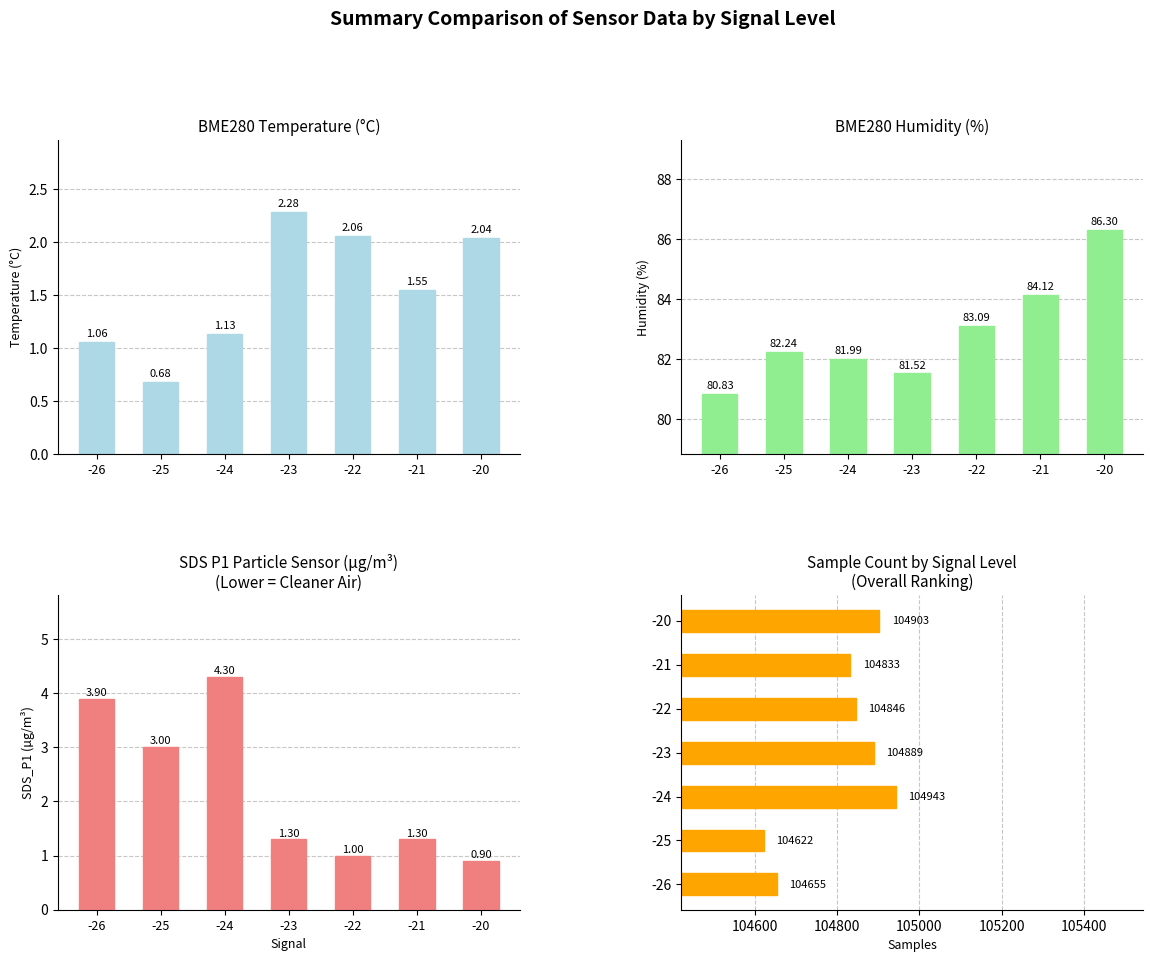

At which label is Samples closest to 104782?

-21